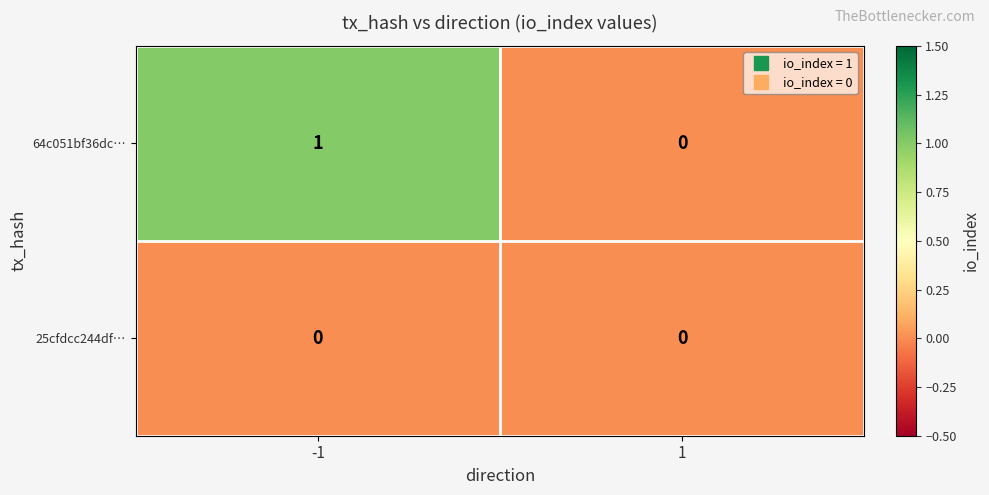

Rank the series by their average value, from highest to lowest.

64c051bf36dc…, 25cfdcc244df…